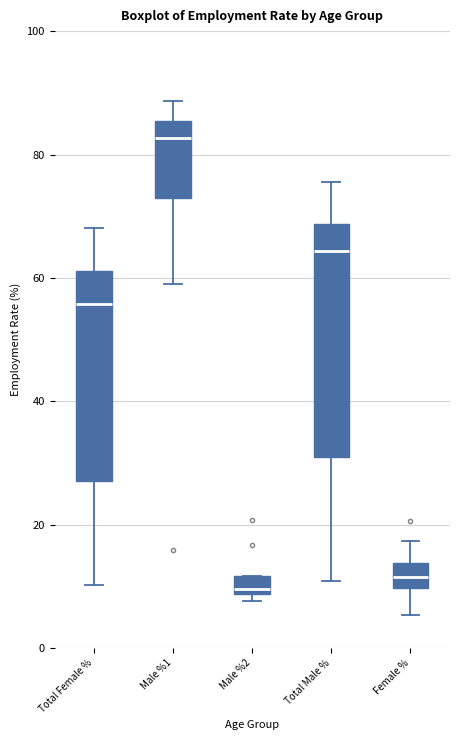

Comparing the boxes themselves (not the whiskers), which one is the tallest?

Total Male %